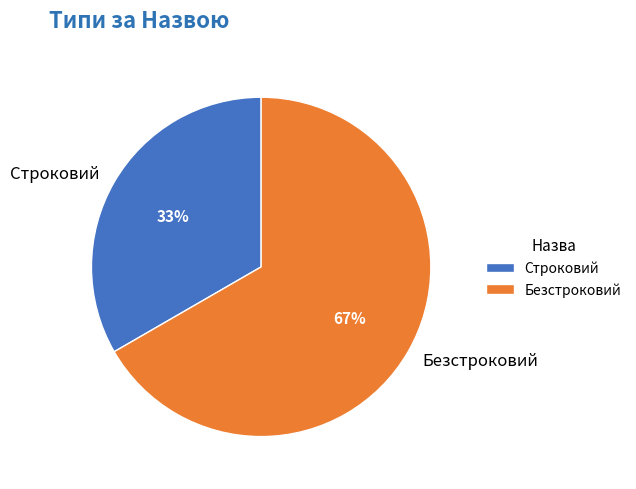

Is there any slice that represents more than half of the pie?

Yes